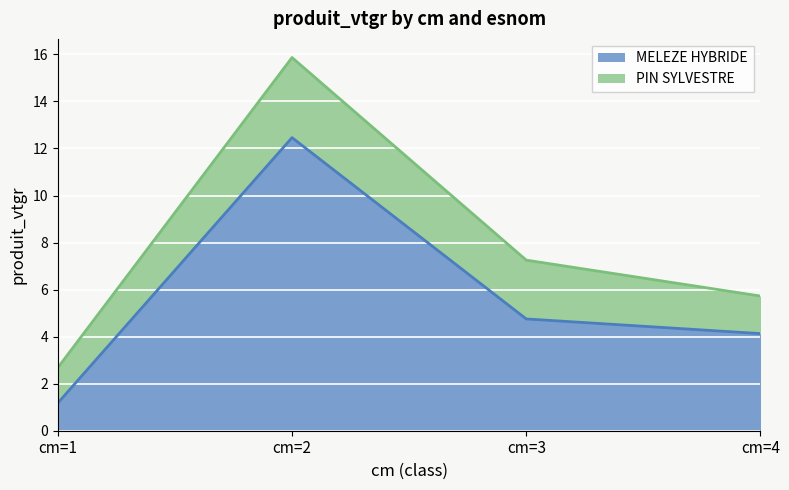

Which category has the lowest value across all series?

cm=1